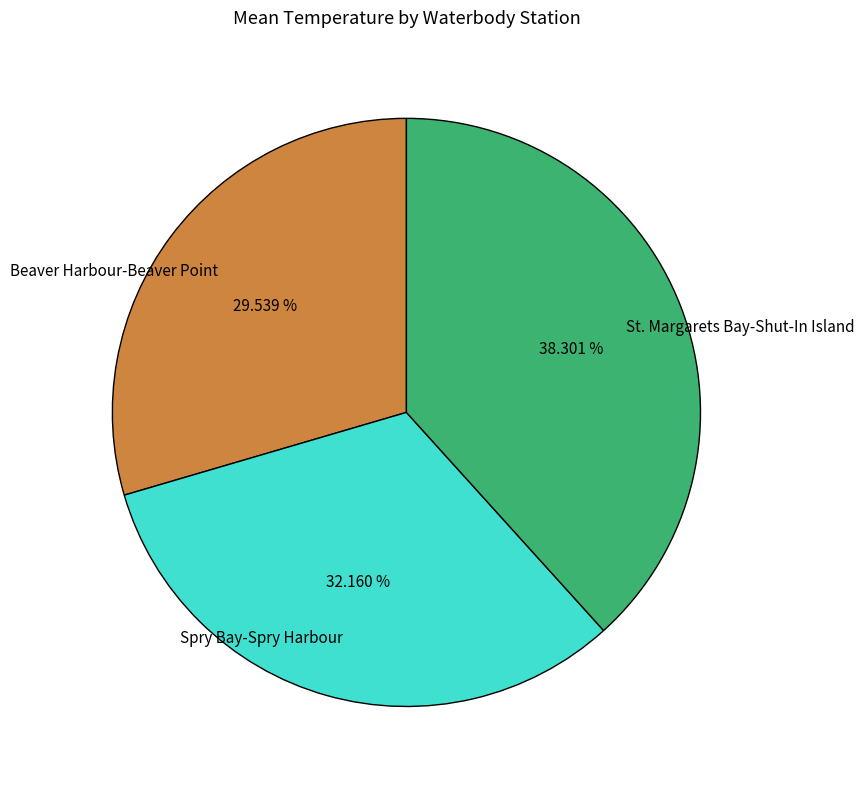

Does Beaver Harbour-Beaver Point account for over 50% of the chart?

No